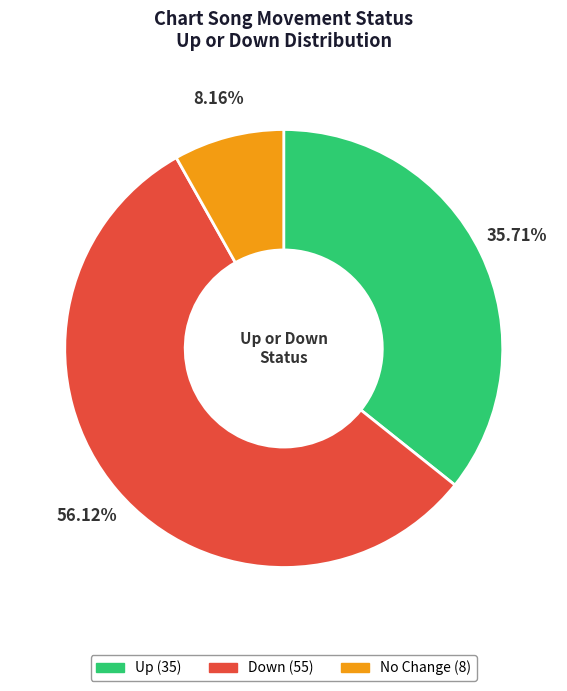

Is there any slice that represents more than half of the pie?

Yes